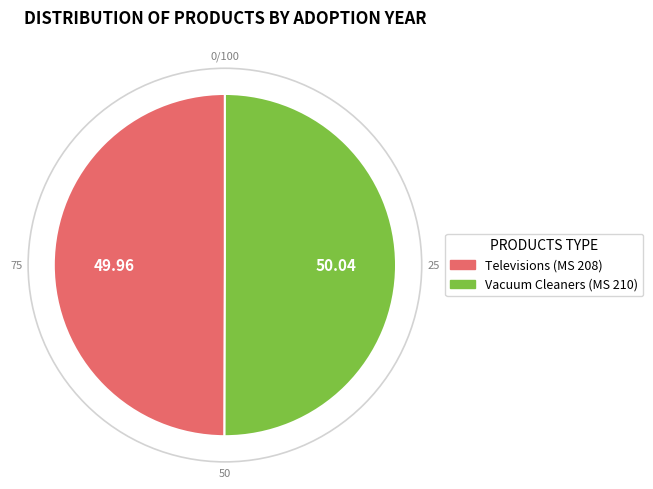

Combined, do Televisions (MS 208) and Vacuum Cleaners (MS 210) account for over 50%?

Yes